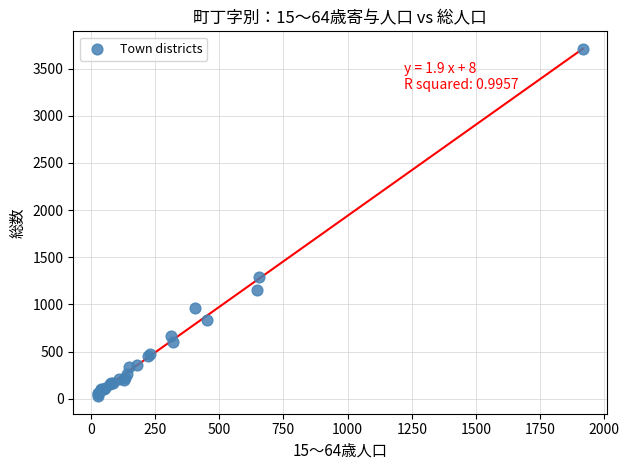

What Y value in the scatter plot is closest to 1868?

1294